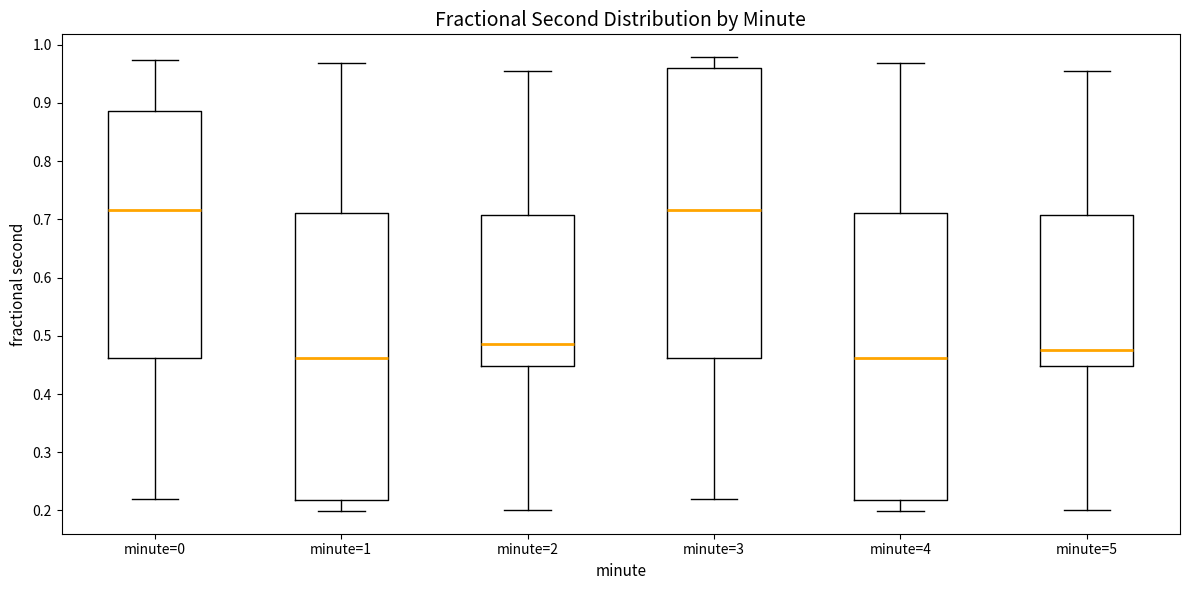

Reading left to right, transcribe this box plot: for each box, give where its median line is, the range the box spans, and where its two whiskers end, as read against the y-axis. The values are not printed on the chart, so give them approximately, as read against the axis.

minute=0: median 0.72, box 0.46 to 0.89, whiskers 0.22 to 0.97
minute=1: median 0.46, box 0.22 to 0.71, whiskers 0.20 to 0.97
minute=2: median 0.49, box 0.45 to 0.71, whiskers 0.20 to 0.95
minute=3: median 0.72, box 0.46 to 0.96, whiskers 0.22 to 0.98
minute=4: median 0.46, box 0.22 to 0.71, whiskers 0.20 to 0.97
minute=5: median 0.47, box 0.45 to 0.71, whiskers 0.20 to 0.95